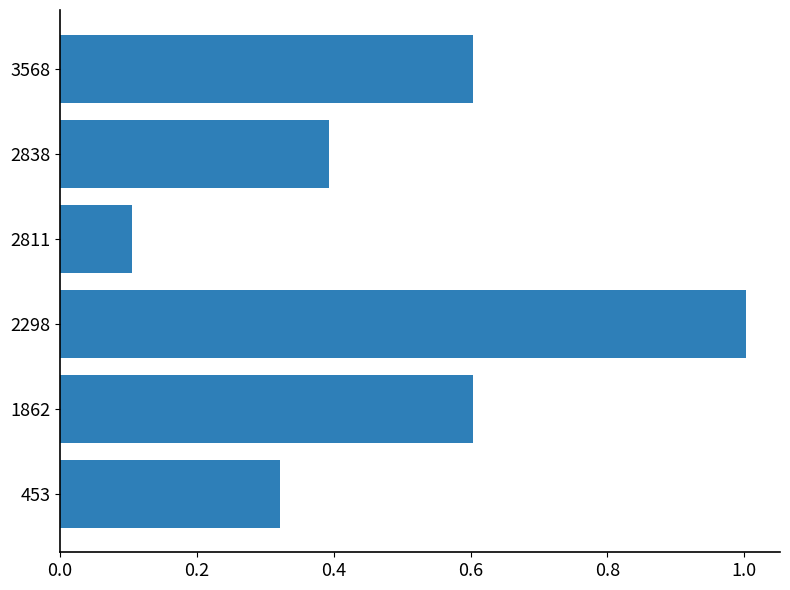

Between 453 and 3568, which is larger?

3568